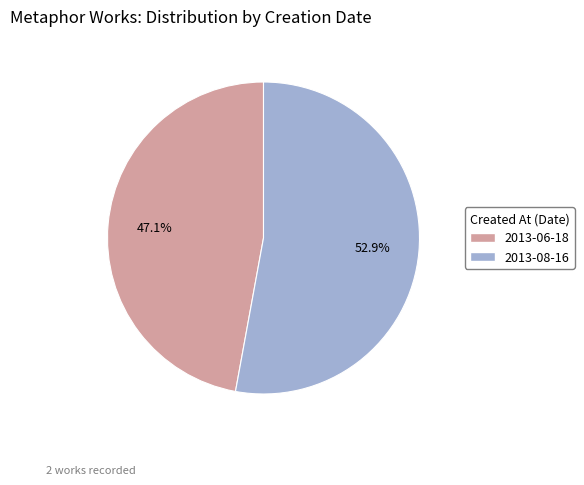

How many slices are in this pie chart?

2